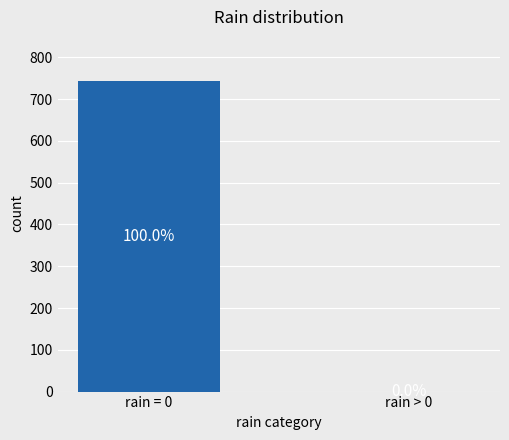

How many values are above zero?

1